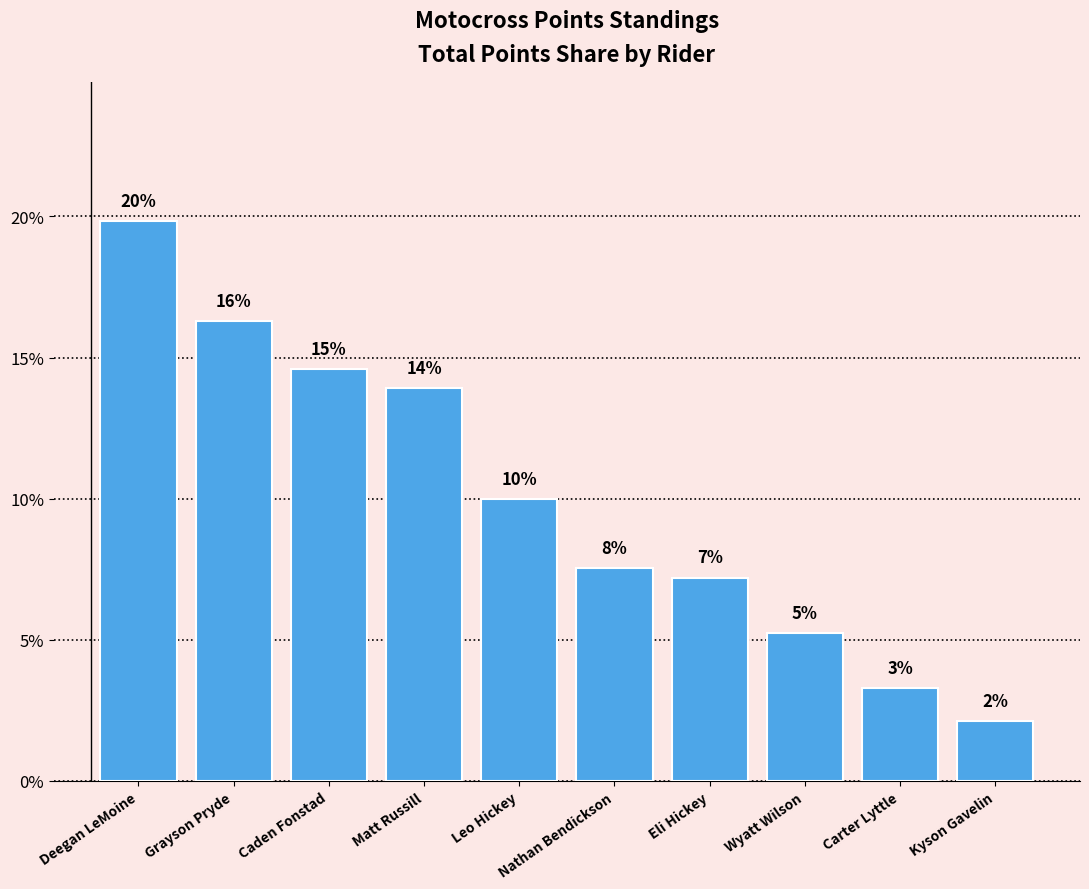

Does the chart contain any negative values?

No